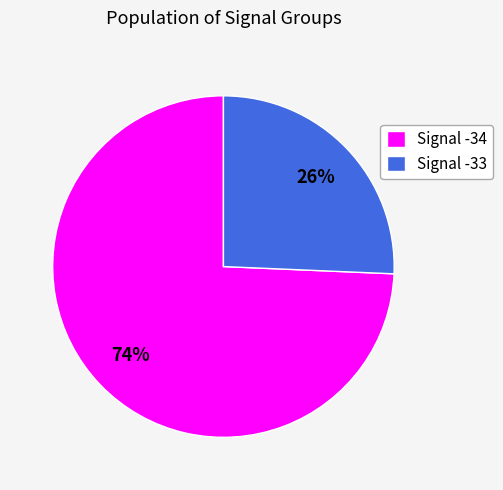

Which category has the biggest portion of the pie?

Signal -34